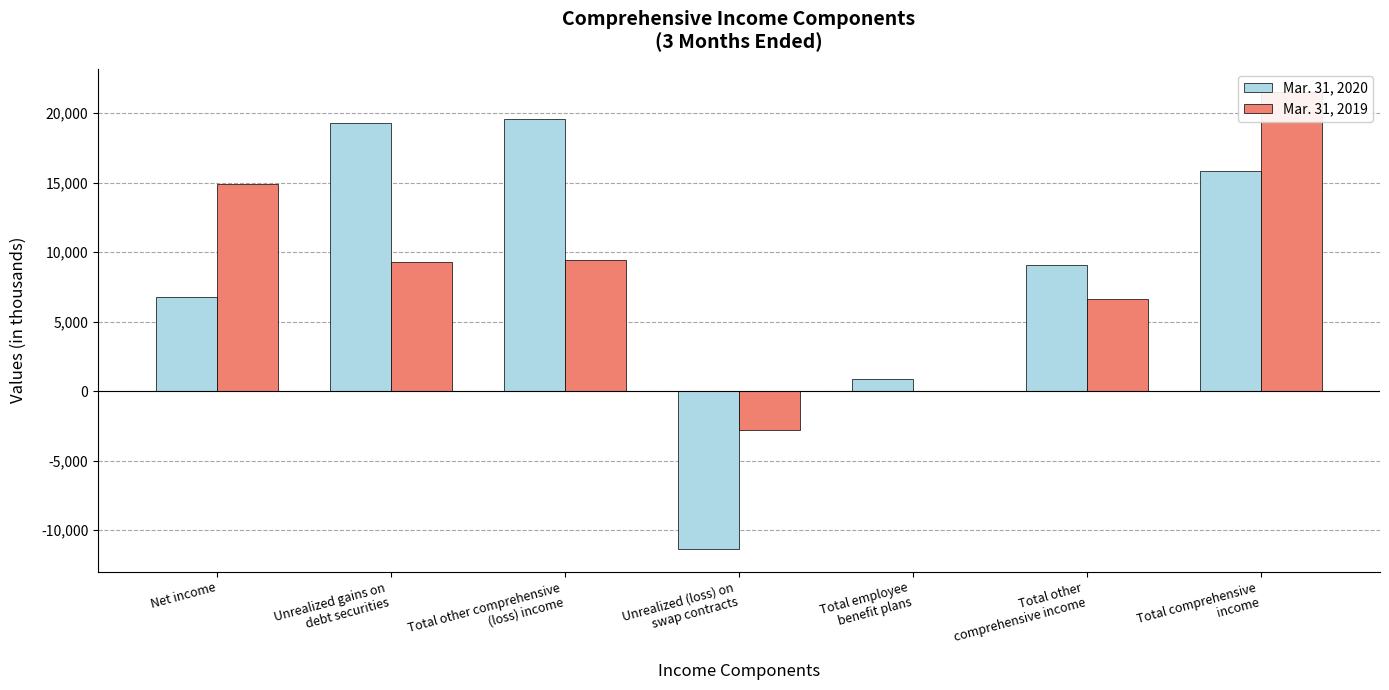

How many values in Mar. 31, 2020 are above zero?

6